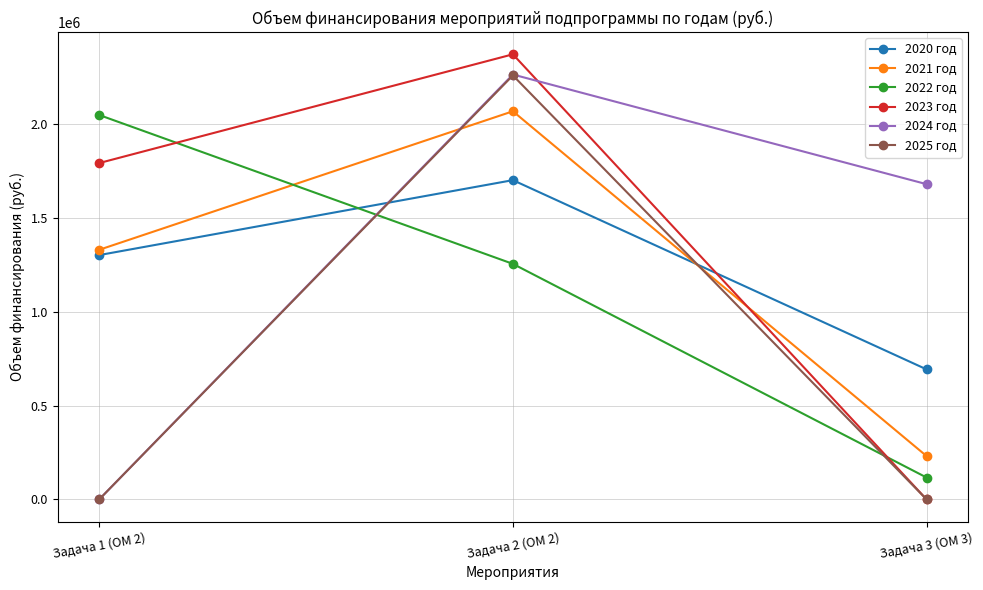

Which category has the highest value across all series?

Задача 2 (ОМ 2)